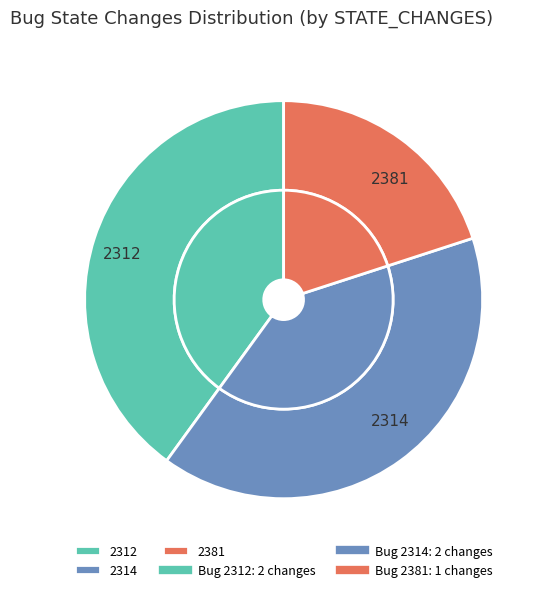

Is it true that 2381 is 6% of the pie?

False